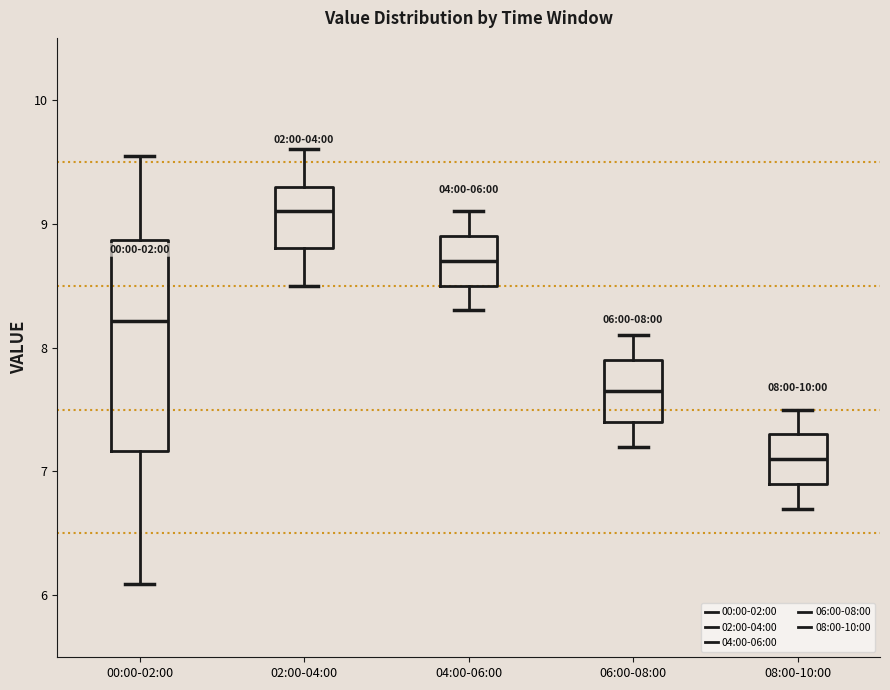

Which box has the highest median line?

02:00-04:00